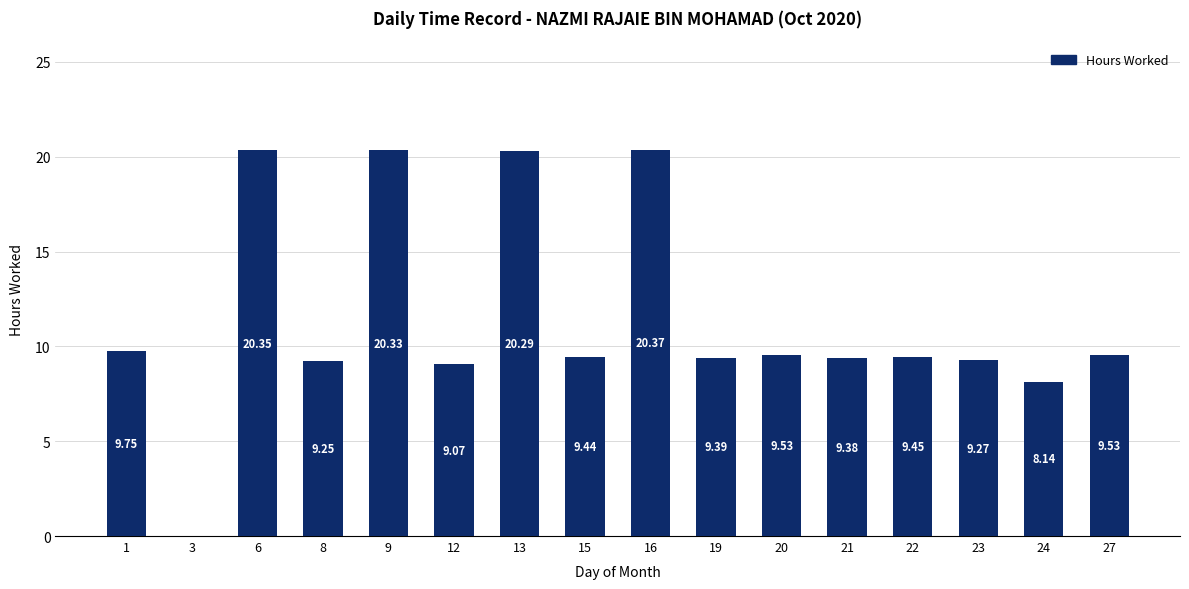

What is the sum of the values at 13 and 22?

29.7